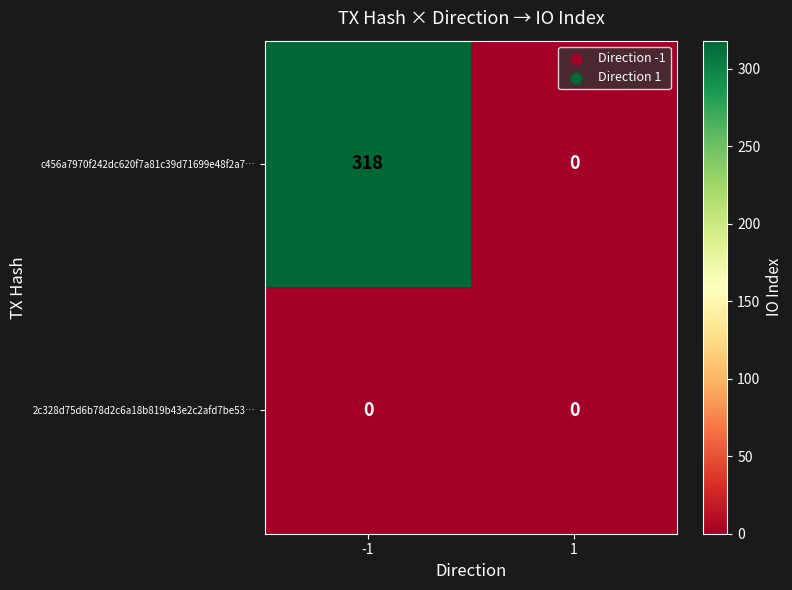

Reading left to right, list all the values displayed in this chart.

c456a7970f242dc620f7a81c39d71699e48f2a7…: 318	0
2c328d75d6b78d2c6a18b819b43e2c2afd7be53…: 0	0